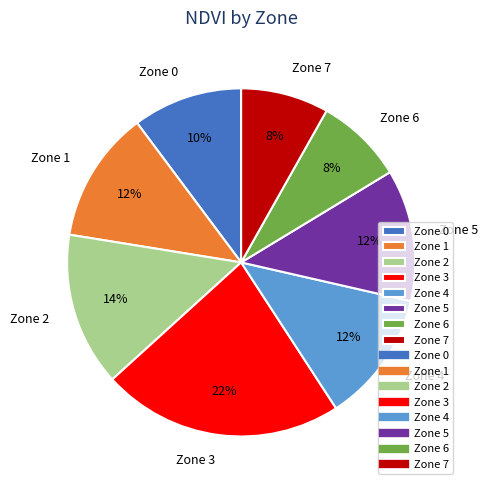

The Zone 4 slice represents 26% of the pie. True or false?

False